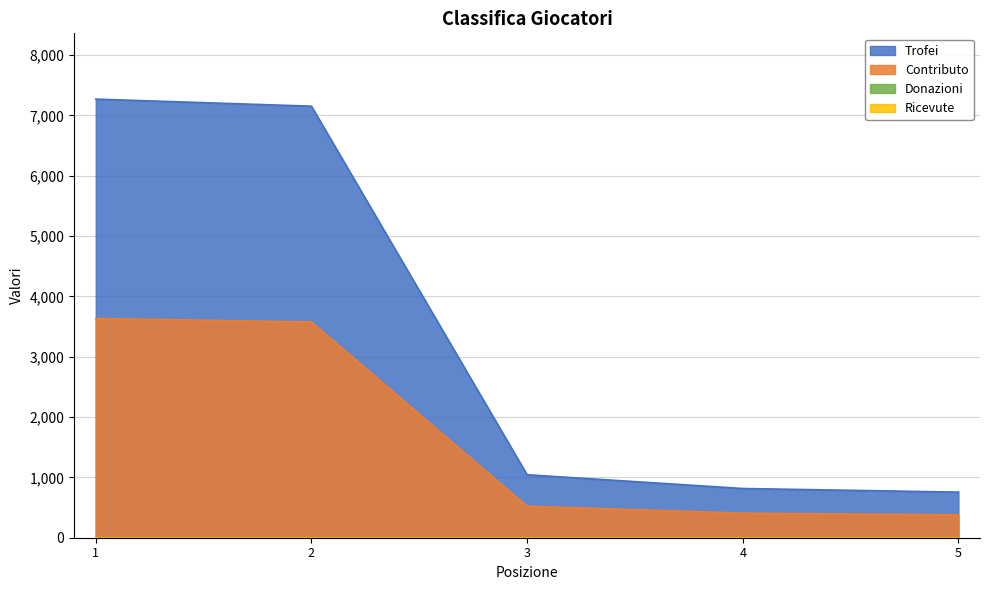

Reading left to right, list all the values displayed in this chart.

Trofei: 1=7271	2=7154	3=1044	4=816	5=756
Contributo: 1=3635	2=3577	3=522	4=408	5=378